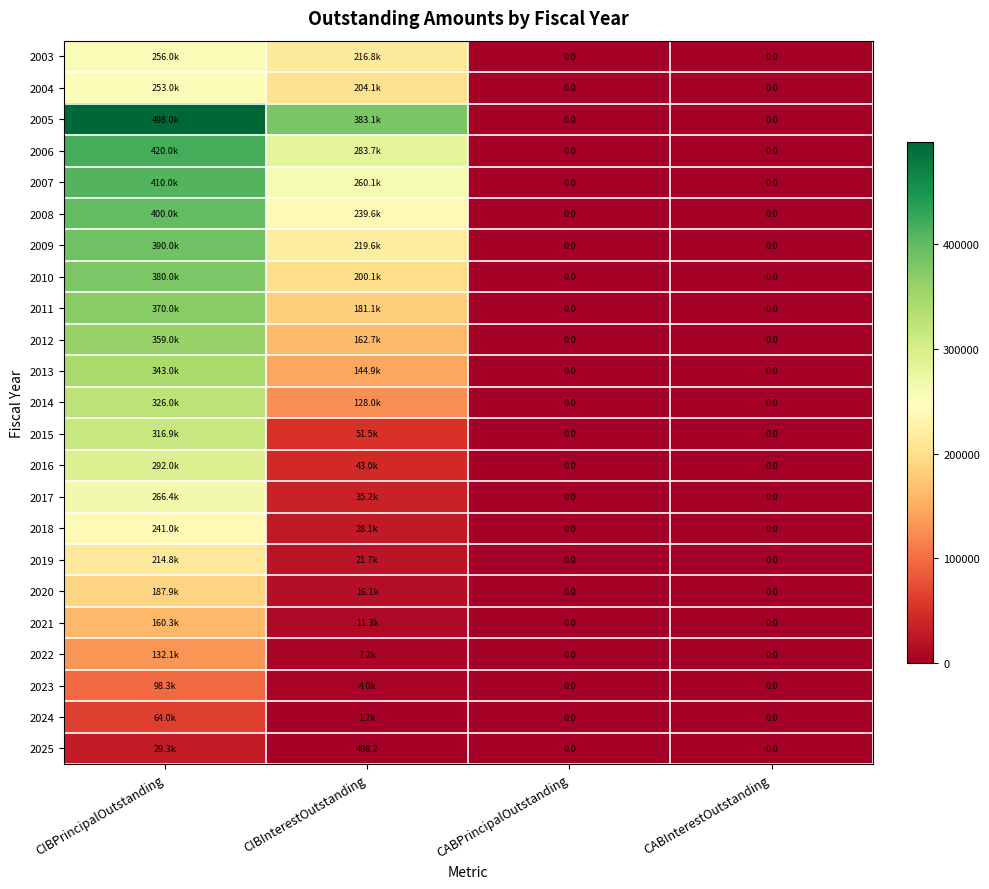

At how many categories does at least one series exceed 69121?

2